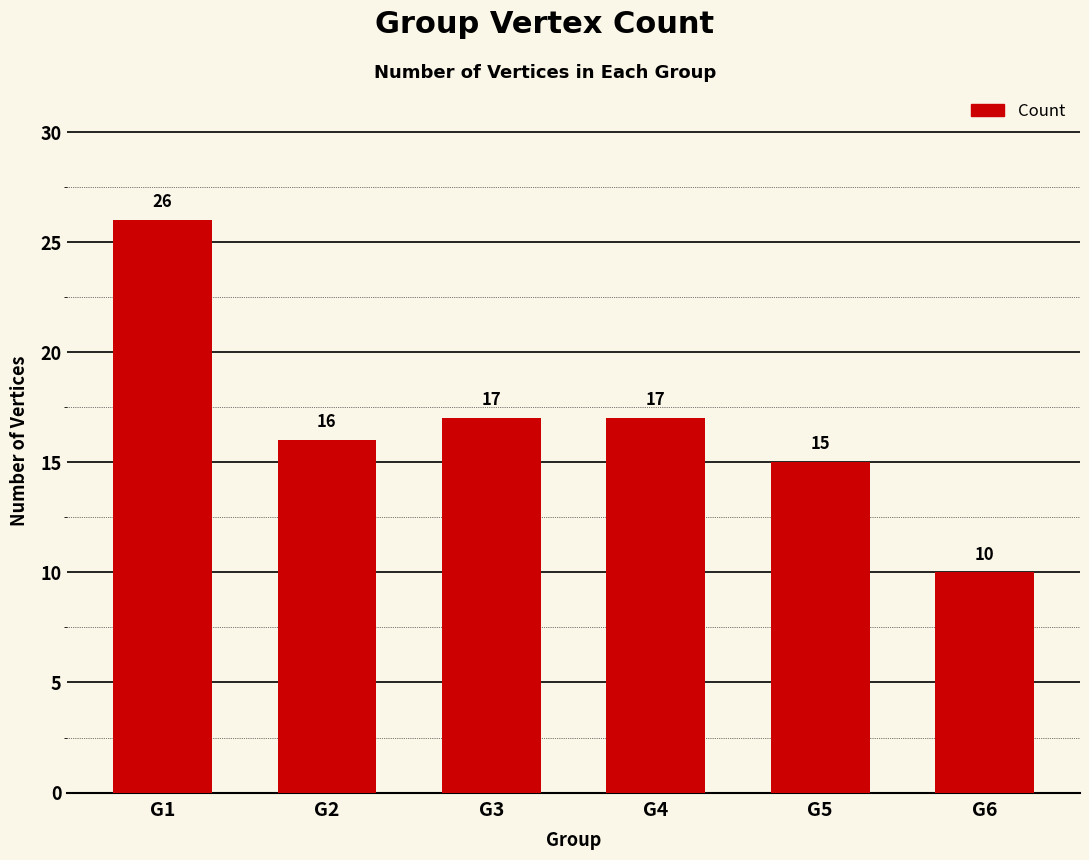

What is the difference between the values at G6 and G4?

7